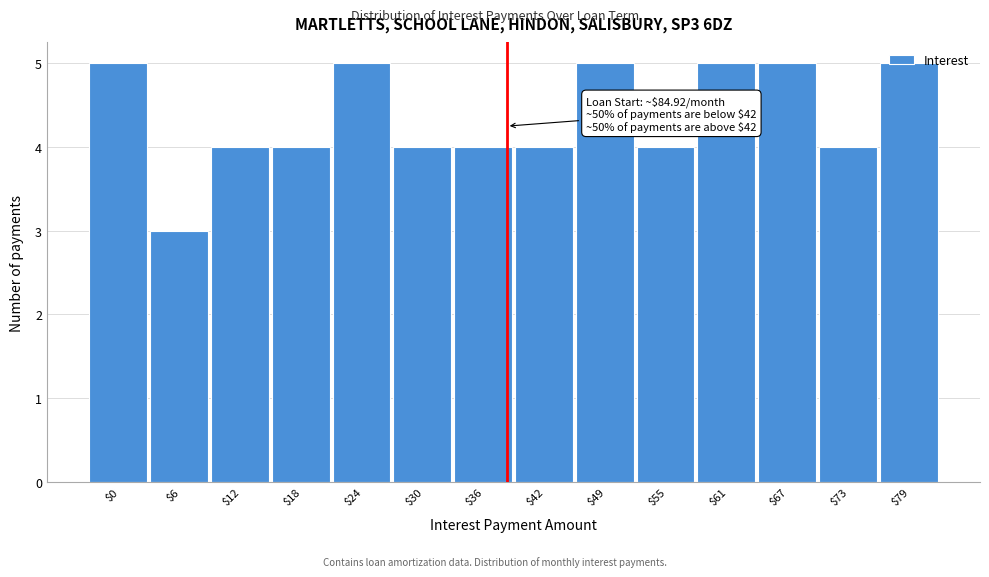

What is the sum of all values?

61